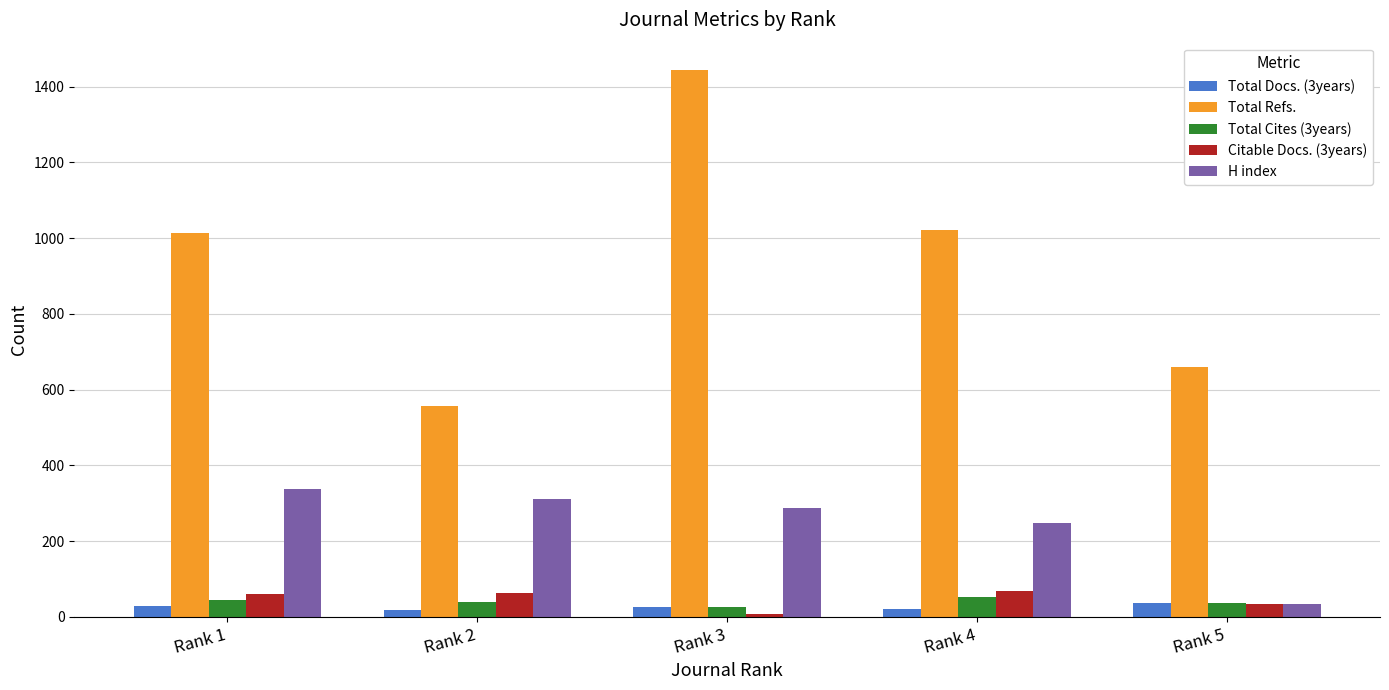

What is the value of the Total Refs. bar at the 3rd from the left?

1444